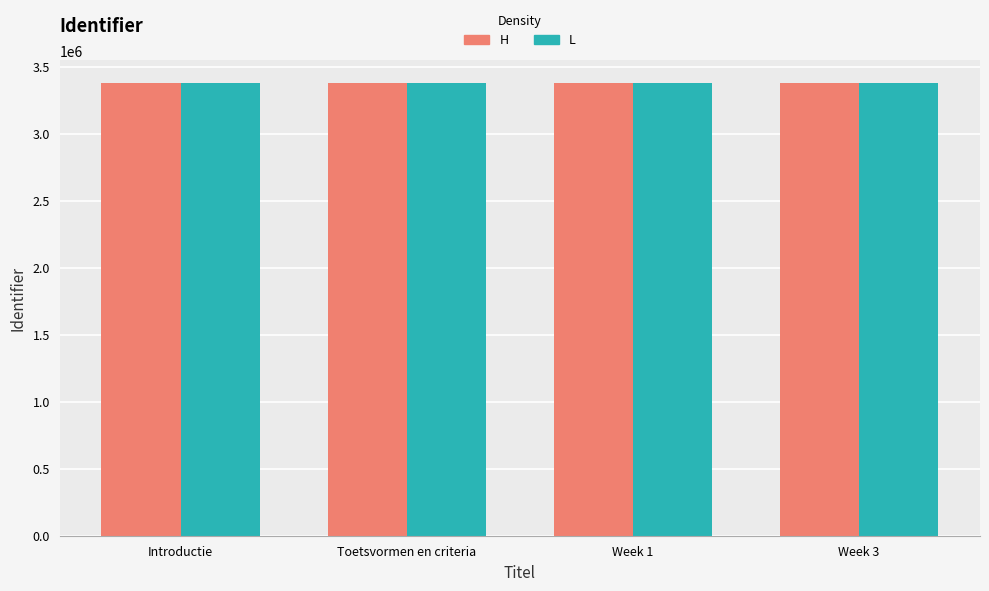

True or false: H has a value of 3378480 at Week 3.

True